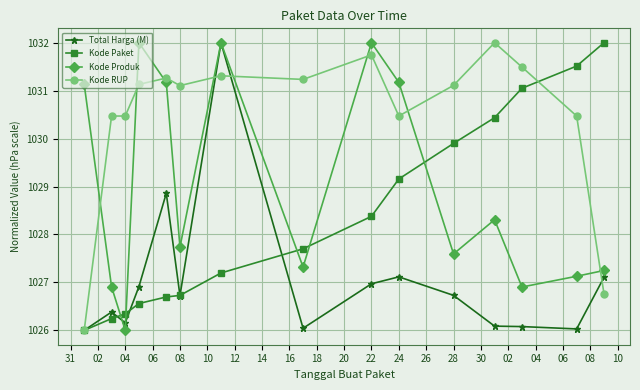

At how many categories does at least one series exceed 1029?

15